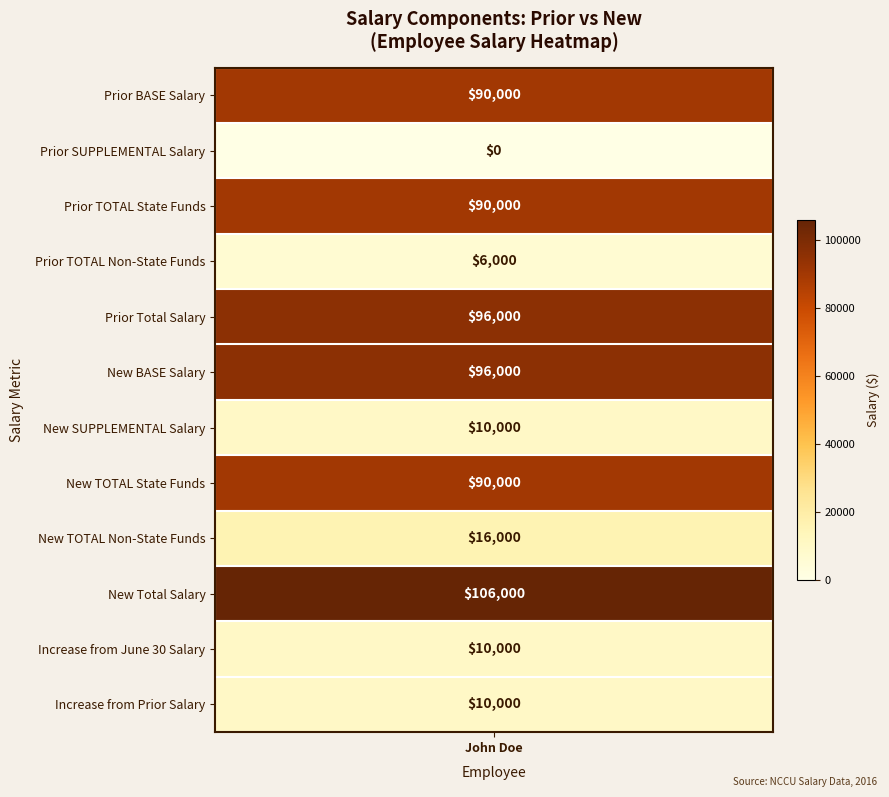

Is it true that the value at 1 is -34100?

False